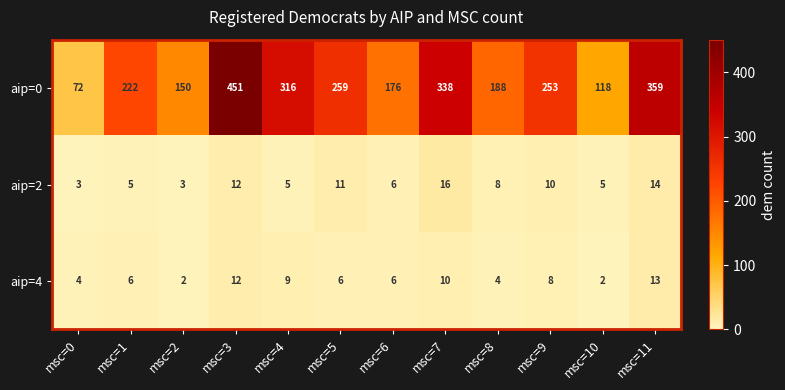

What is the sum of the aip=2 values at msc=3 and msc=7?

28